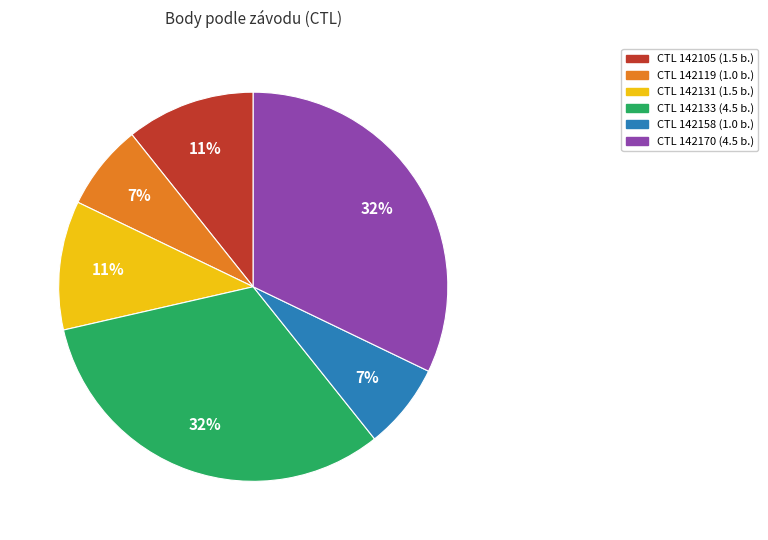

To the nearest percent, what is the difference between the largest and smallest slice percentages?

25%